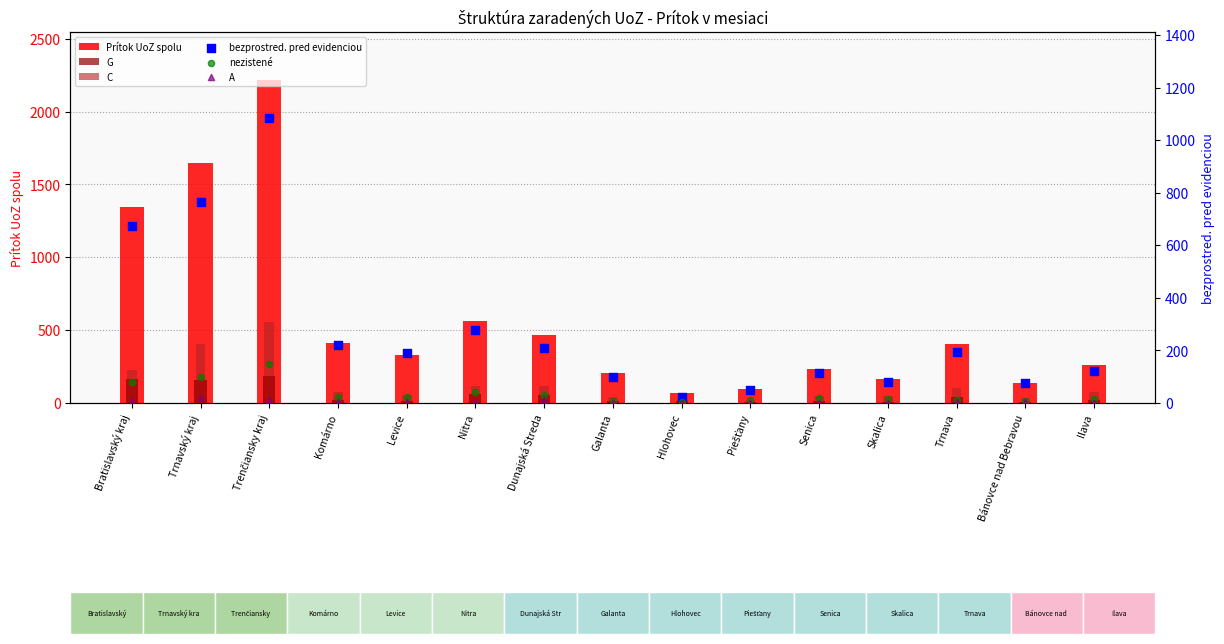

At how many categories does at least one series exceed 1479?

2